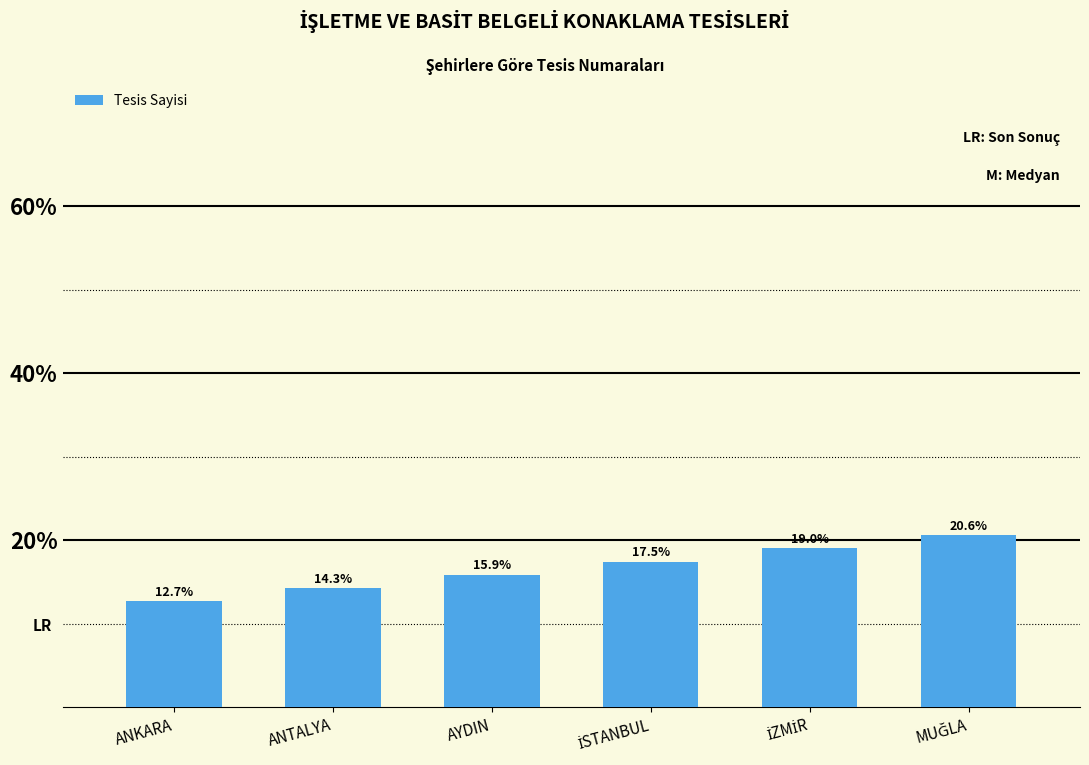

What is the difference between the second highest and minimum values?

6.3